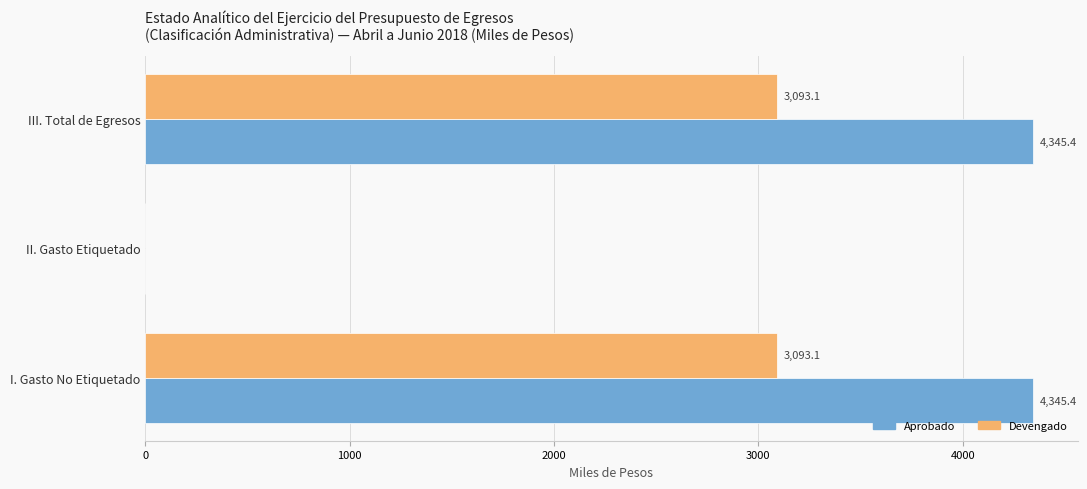

True or false: Devengado has a value of 1962.7 at II. Gasto Etiquetado.

False